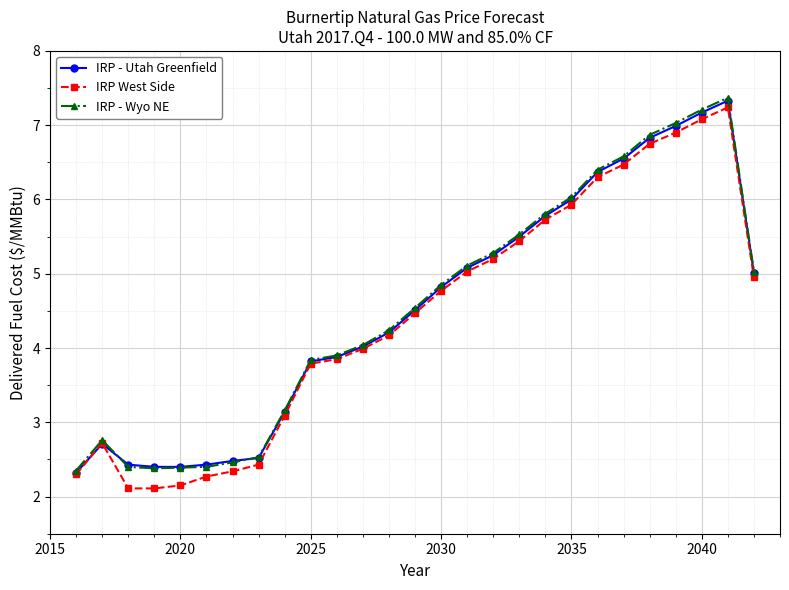

True or false: IRP - Wyo NE has more than 0 points higher than both neighbors.

True